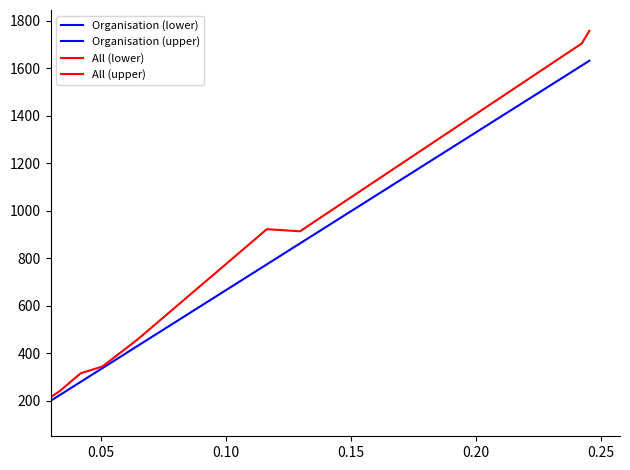

Is it true that All (lower) equals 4 at 0.00?

False